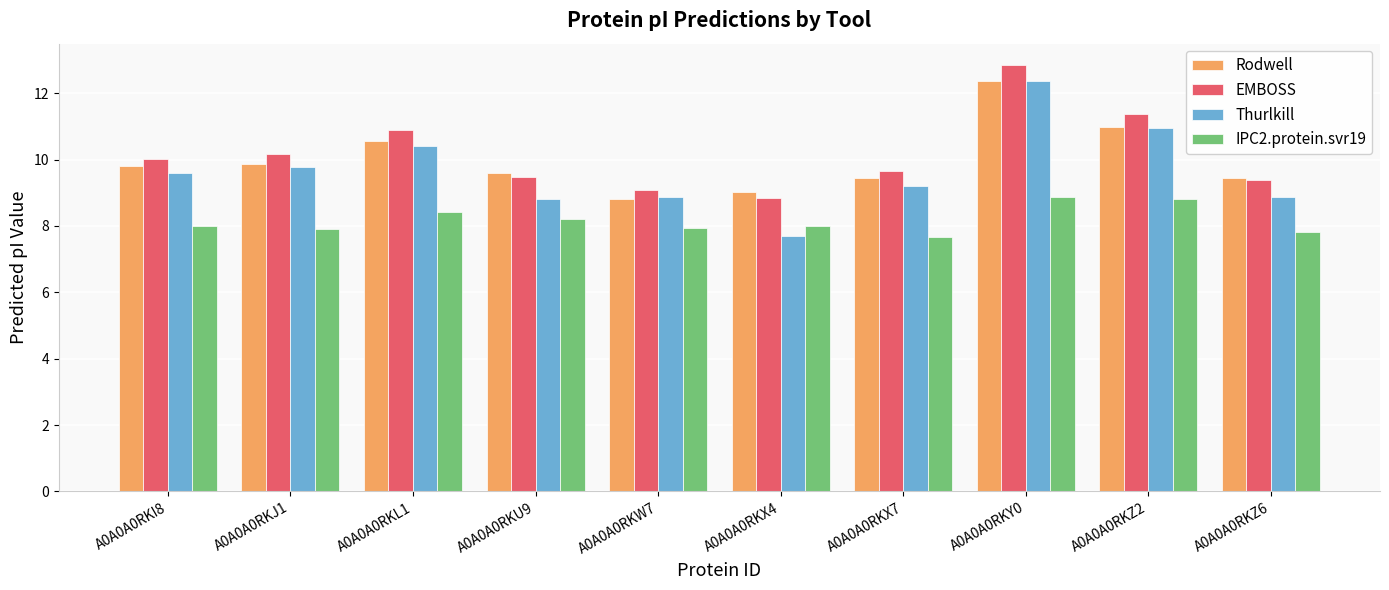

What is the minimum value shown in the chart?

7.7